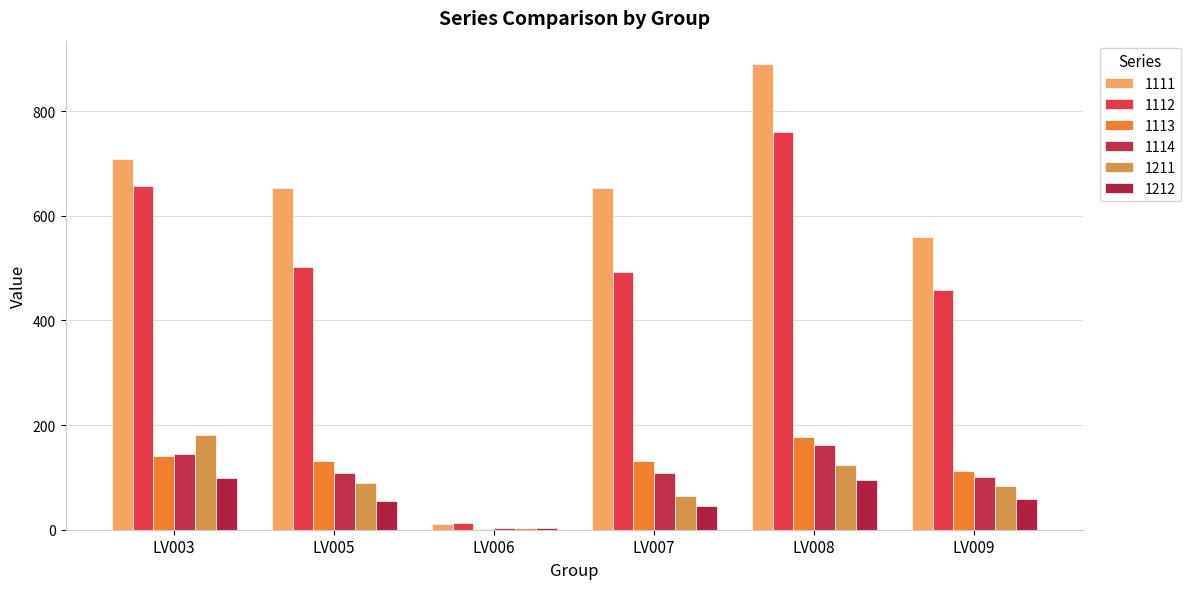

The 1211 series shows 64.1 at LV007. True or false?

True